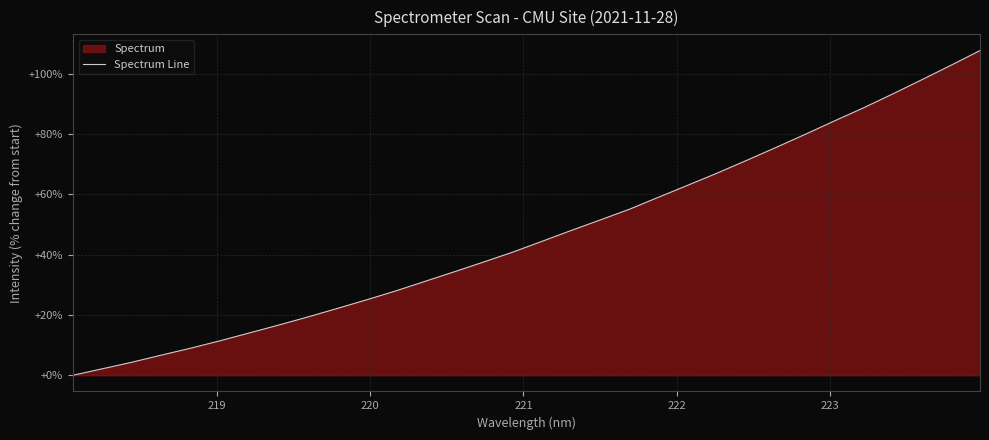

How many series are shown in this chart?

1